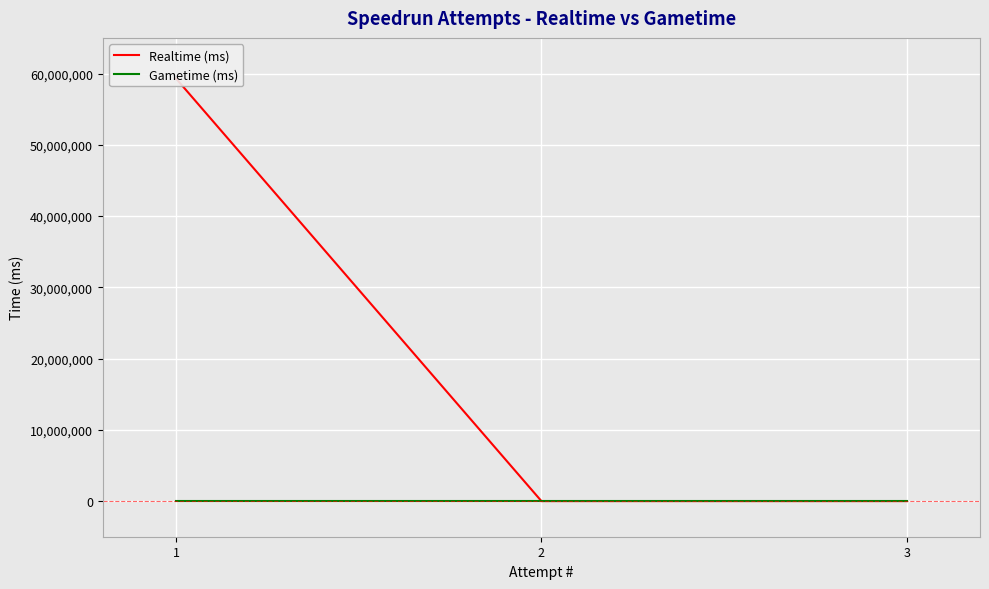

Rank the series by their maximum value, from highest to lowest.

Realtime (ms), Gametime (ms)